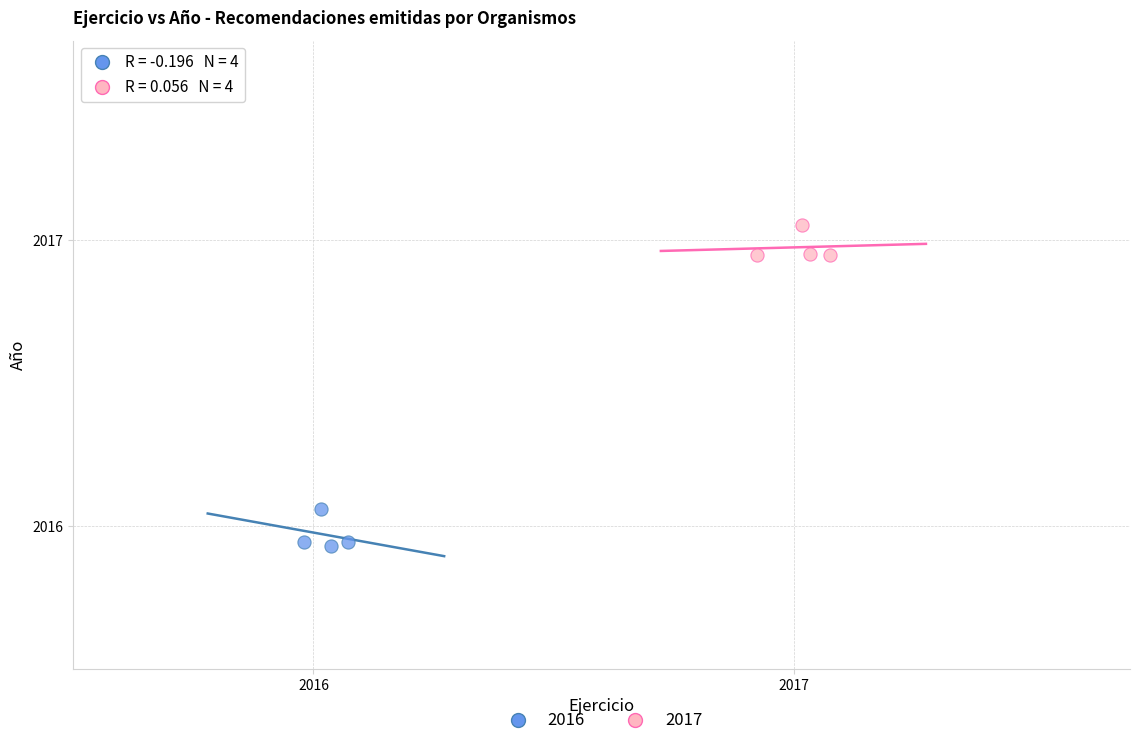

Which series reaches the maximum Y coordinate?

2017